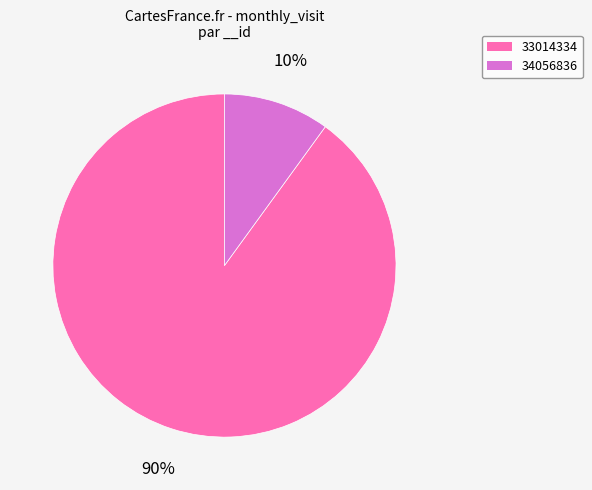

Which category accounts for the majority?

33014334